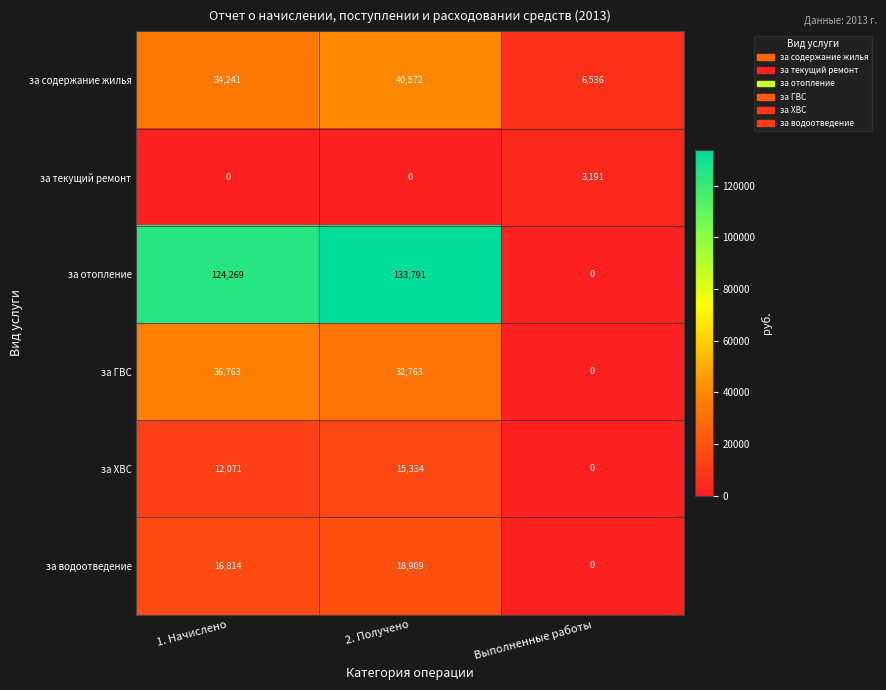

What is the total value across all series at 2. Получено?

241369